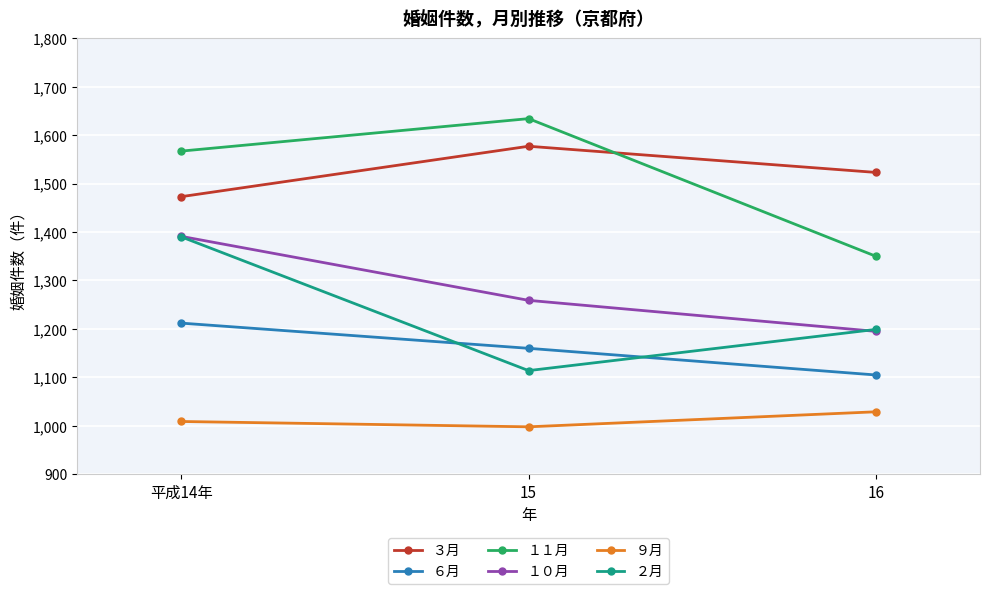

What value does the ３月 series have at 15, to the nearest 10?

1580